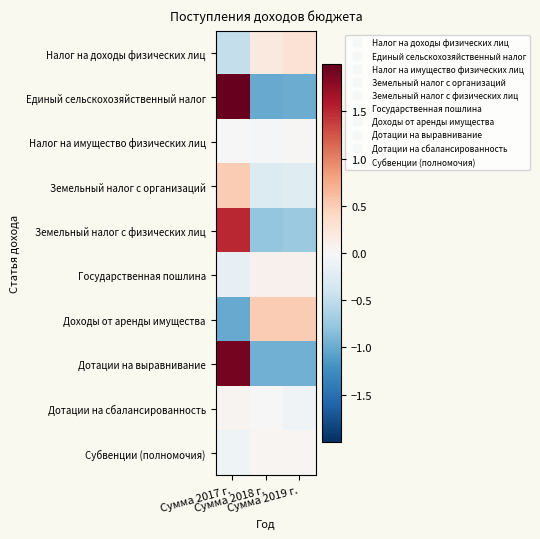

List the series in order of their peak value, lowest first.

Налог на имущество физических лиц, Субвенции (полномочия), Дотации на сбалансированность, Государственная пошлина, Налог на доходы физических лиц, Доходы от аренды имущества, Земельный налог с организаций, Земельный налог с физических лиц, Дотации на выравнивание, Единый сельскохозяйственный налог